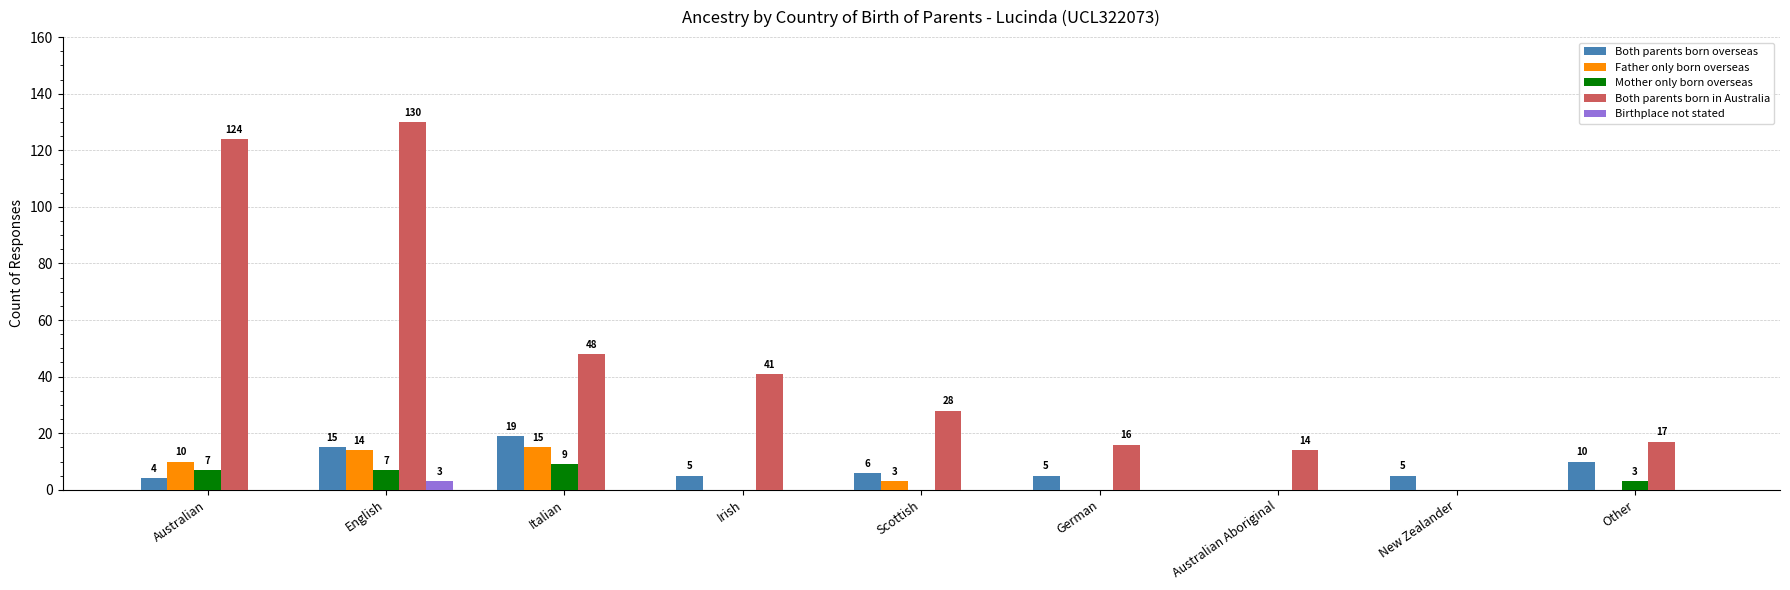

What is the maximum value for Father only born overseas?

15